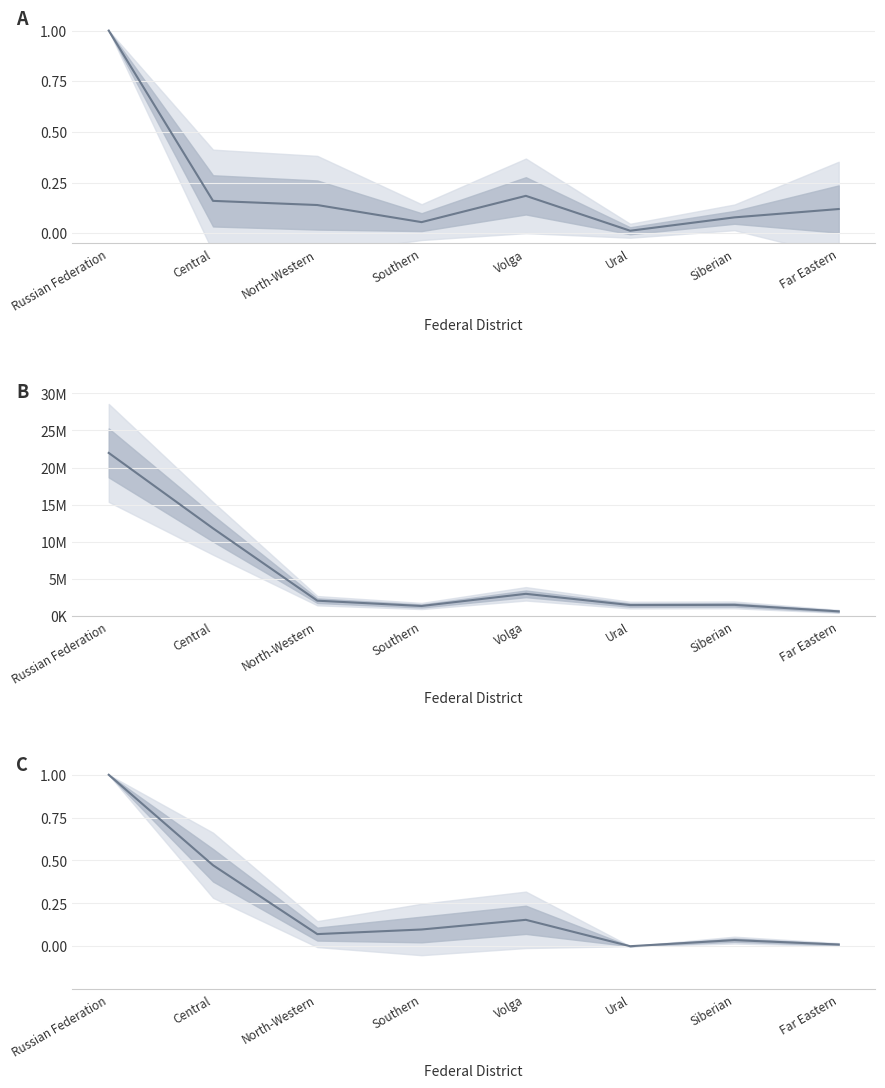

Reading left to right, what are all the values shown in this chart?

food products, automobiles, regular air transport: Russian Federation=1.0	Central=0.2	North-Western=0.1	Southern=0.1	Volga=0.2	Ural=0.0	Siberian=0.1	Far Eastern=0.1
Total: Russian Federation=21978941.0	Central=11826964.0	North-Western=2089198.0	Southern=1375130.0	Volga=3012048.0	Ural=1498372.0	Siberian=1524891.0	Far Eastern=652338.0
agriculture hunting, construction of buildings: Russian Federation=1.0	Central=0.5	North-Western=0.1	Southern=0.1	Volga=0.2	Ural=0.0	Siberian=0.0	Far Eastern=0.0